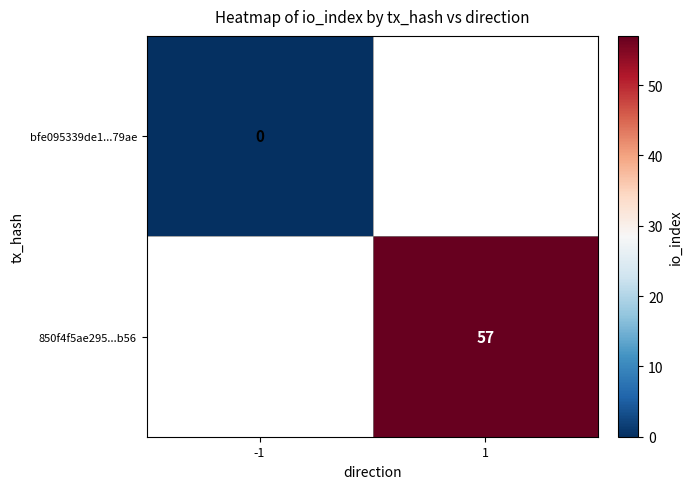

Rank the series by their average value, from lowest to highest.

bfe095339de1...79ae, 850f4f5ae295...b56